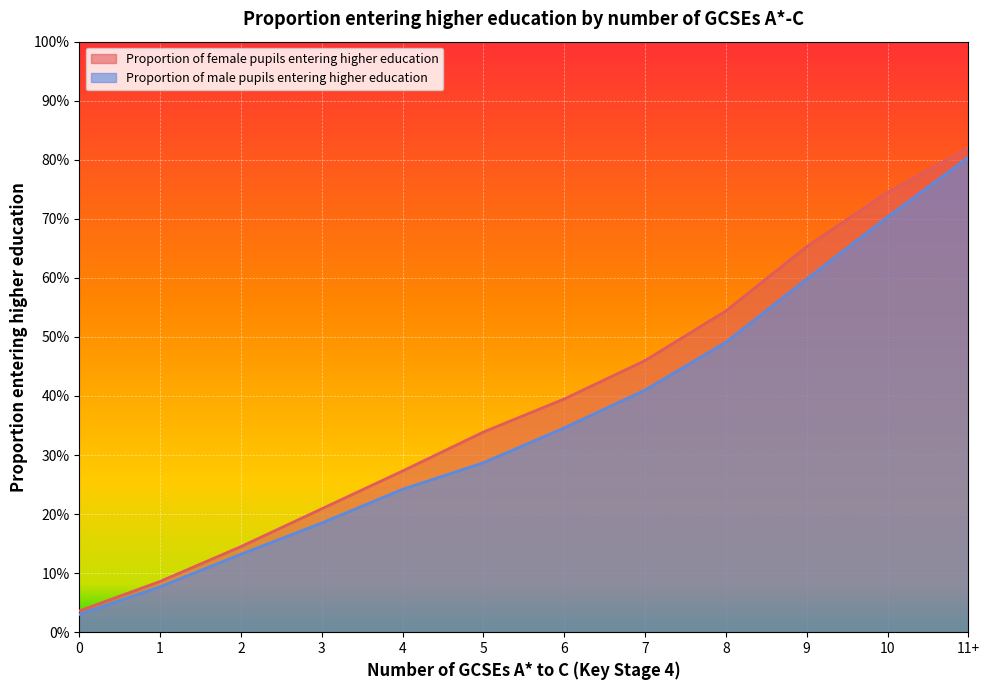

Which series has the largest total across all categories?

Proportion of female pupils entering higher education